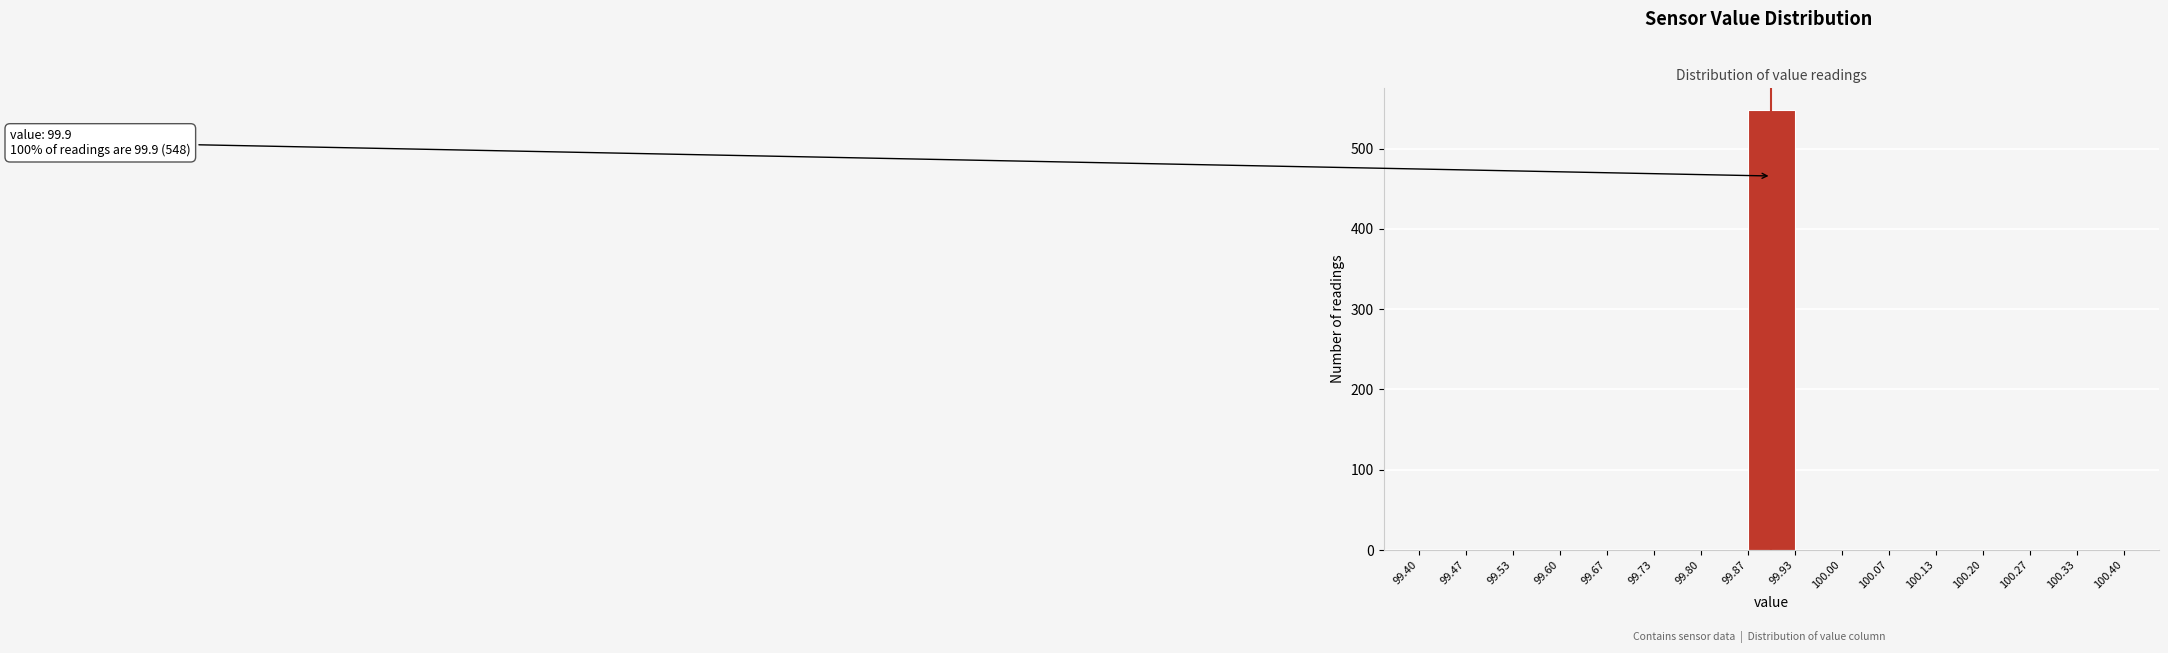

Over which range of the x-axis is the bar tallest?

99.87 to 99.93